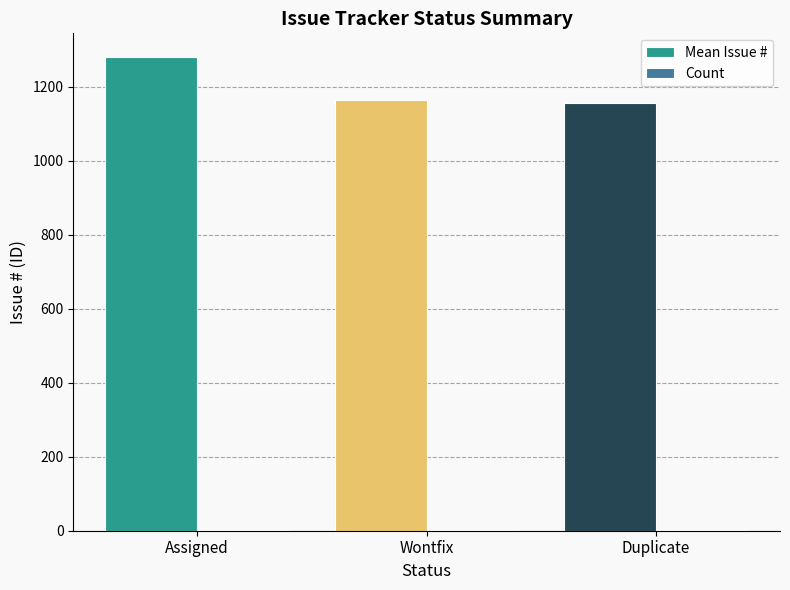

Which series has the largest total across all categories?

Mean Issue #